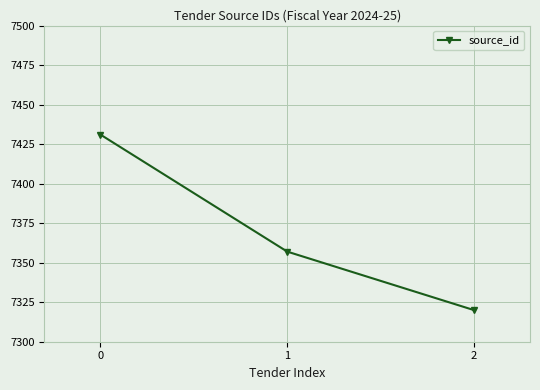

Is this an area chart (filled region under the line)?

No